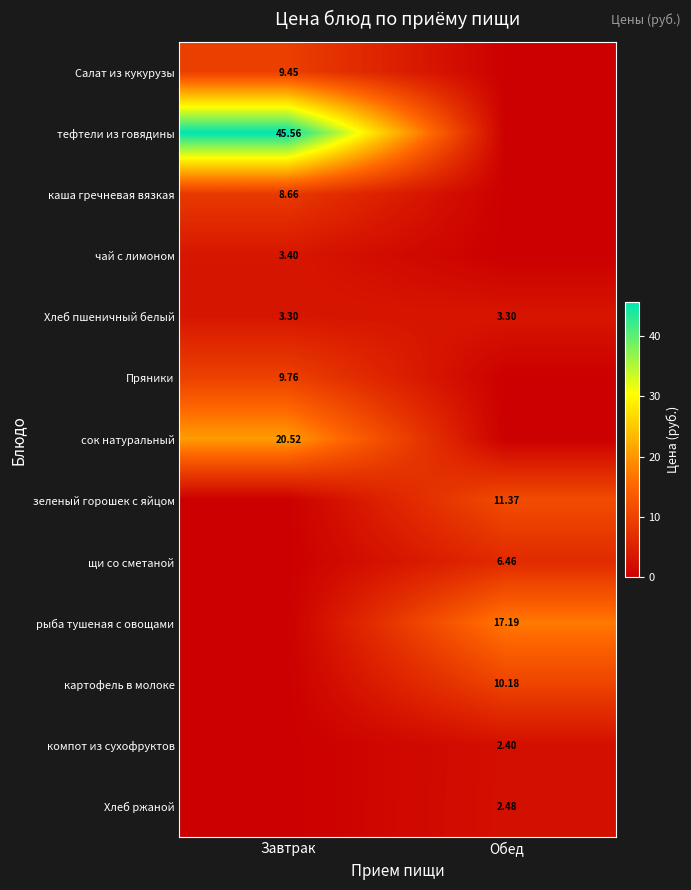

How many data points in Хлеб ржаной are above 2?

1